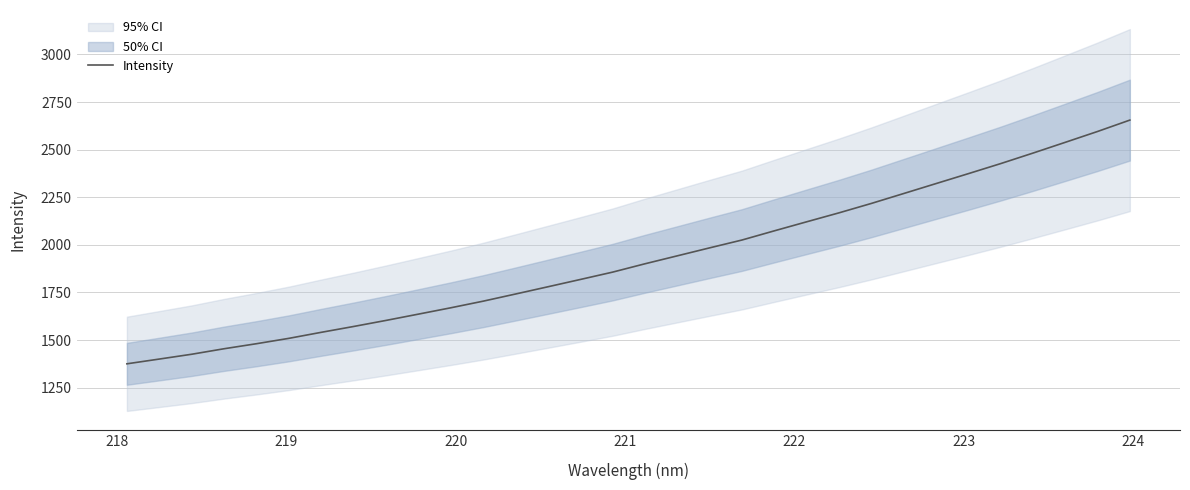

What is the maximum value for Intensity?

2655.1